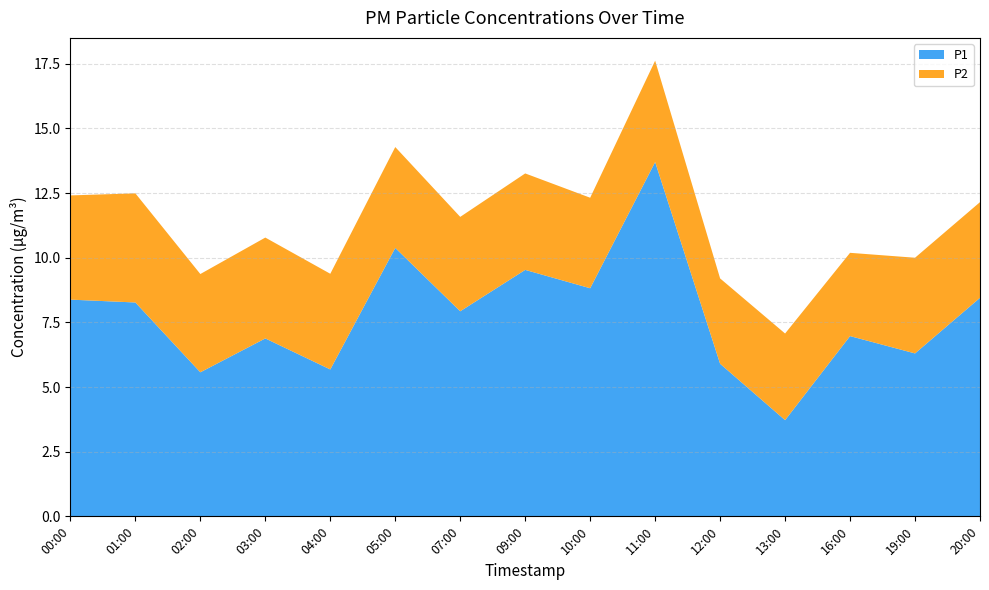

Reading left to right, extract all data points from this chart.

P1: 00:00=8.4	01:00=8.3	02:00=5.6	03:00=6.9	04:00=5.7	05:00=10.4	07:00=7.9	09:00=9.5	10:00=8.8	11:00=13.7	12:00=5.9	13:00=3.7	16:00=7.0	19:00=6.3	20:00=8.4
P2: 00:00=4.0	01:00=4.2	02:00=3.8	03:00=3.9	04:00=3.7	05:00=3.9	07:00=3.6	09:00=3.7	10:00=3.5	11:00=3.9	12:00=3.3	13:00=3.4	16:00=3.2	19:00=3.7	20:00=3.7